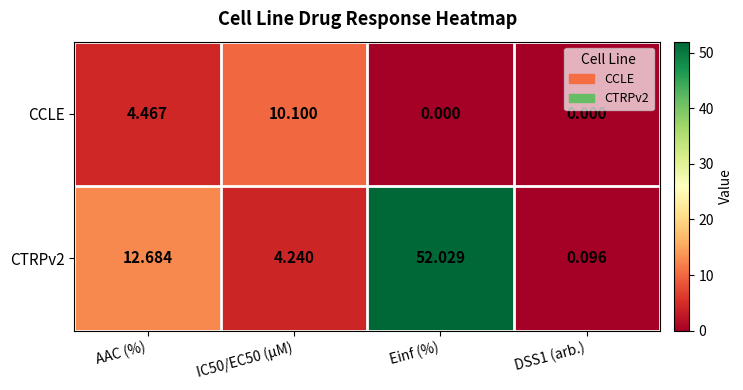

At which category is the sum across all series the highest?

Einf (%)